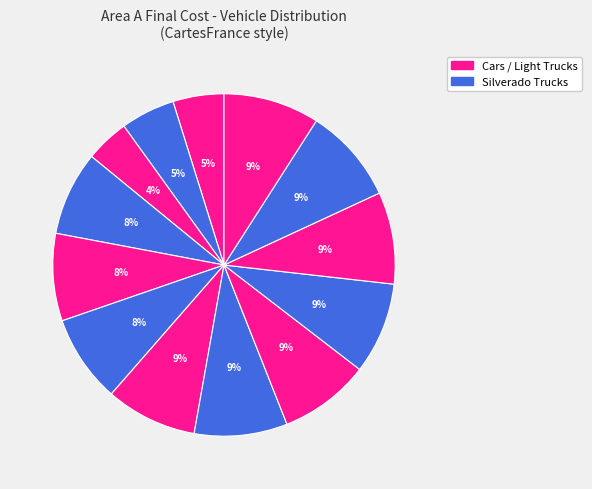

How many slices are in this pie chart?

13